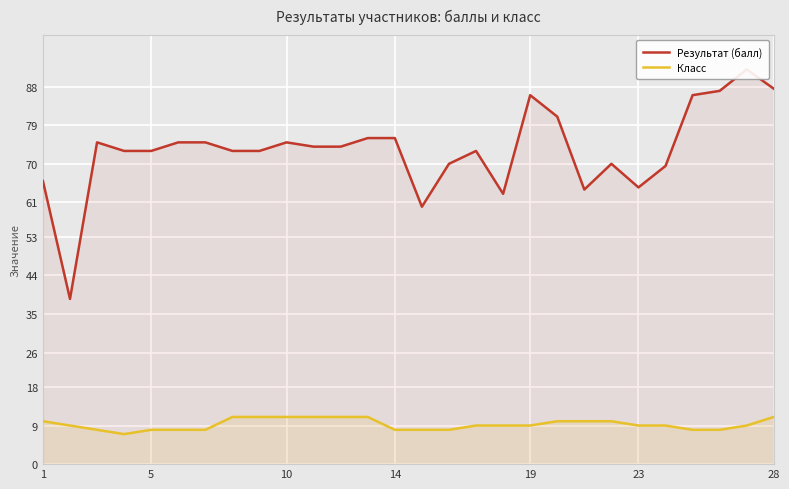

The value of Класс at 23 is 4. True or false?

False